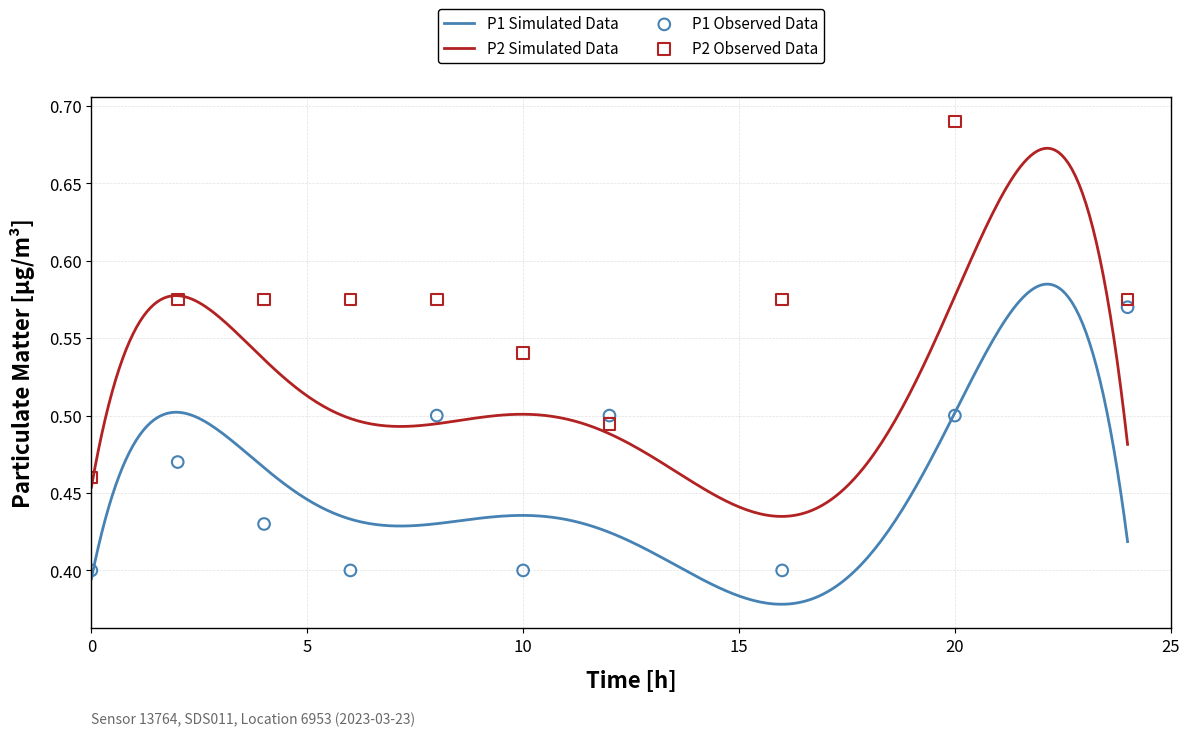

True or false: P1 Simulated Data and P2 Simulated Data cross at least once.

False